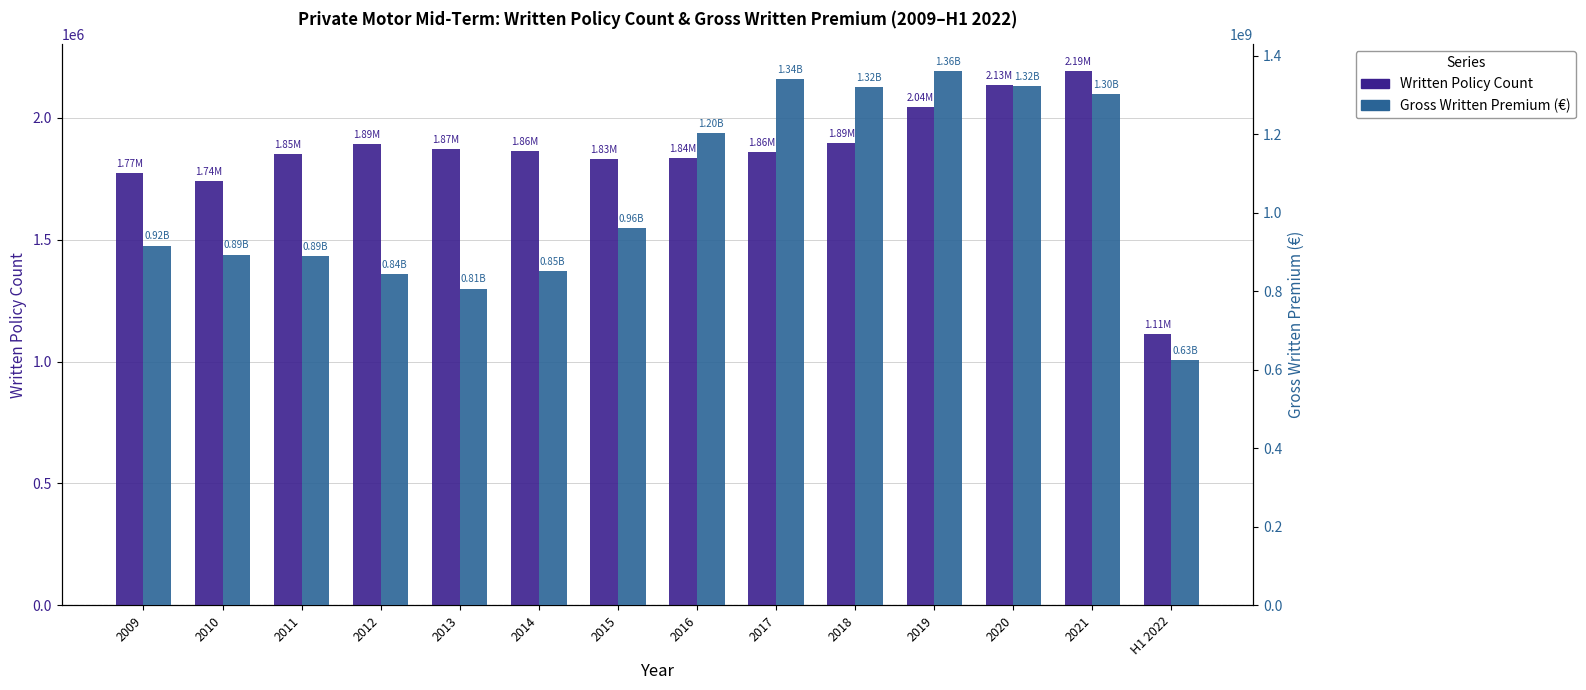

List the series in order of their peak value, highest first.

Gross Written Premium (€), Written Policy Count